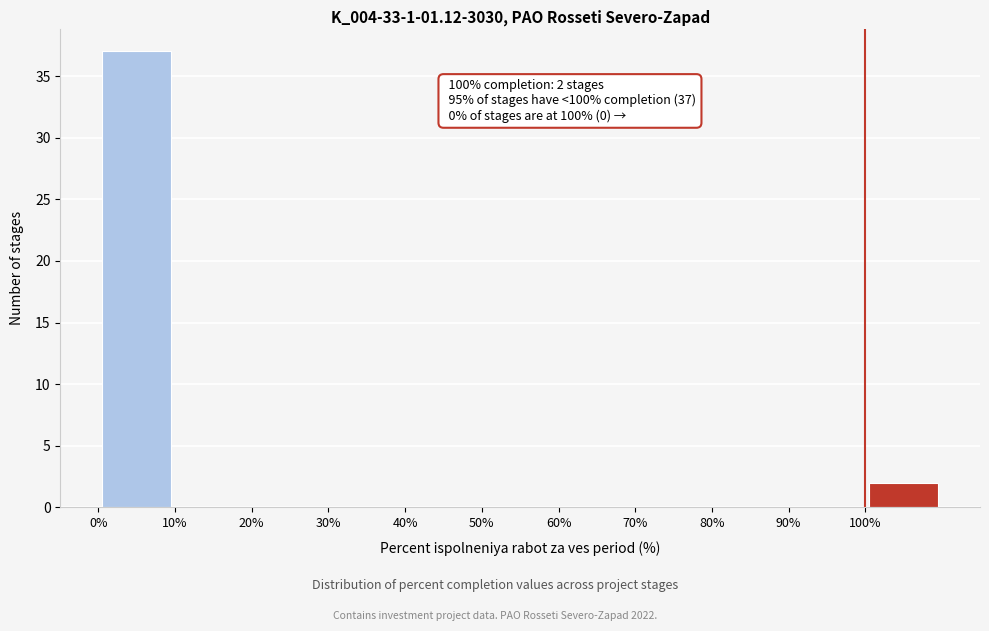

Which range on the x-axis has the tallest bar?

0 to 10